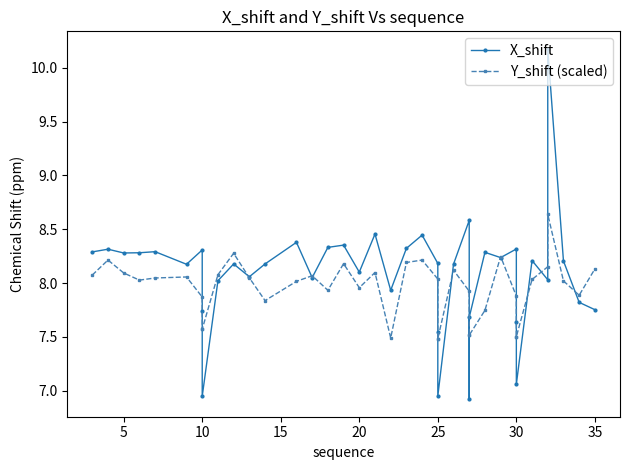

What is the difference between the maximum and second lowest values in the X_shift series?

3.2